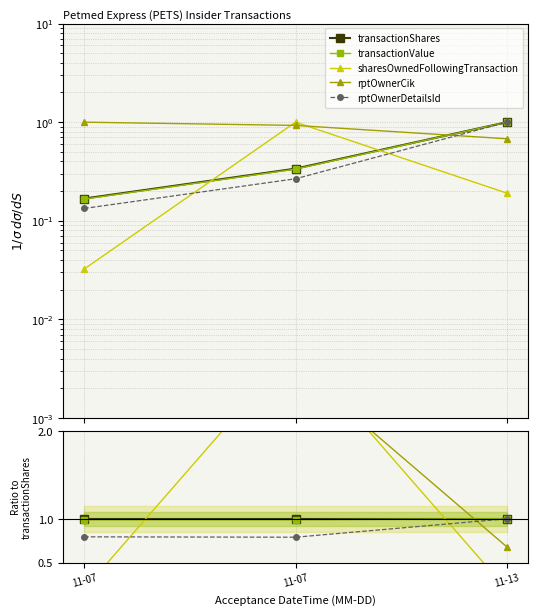

How many lines are shown in the chart?

5